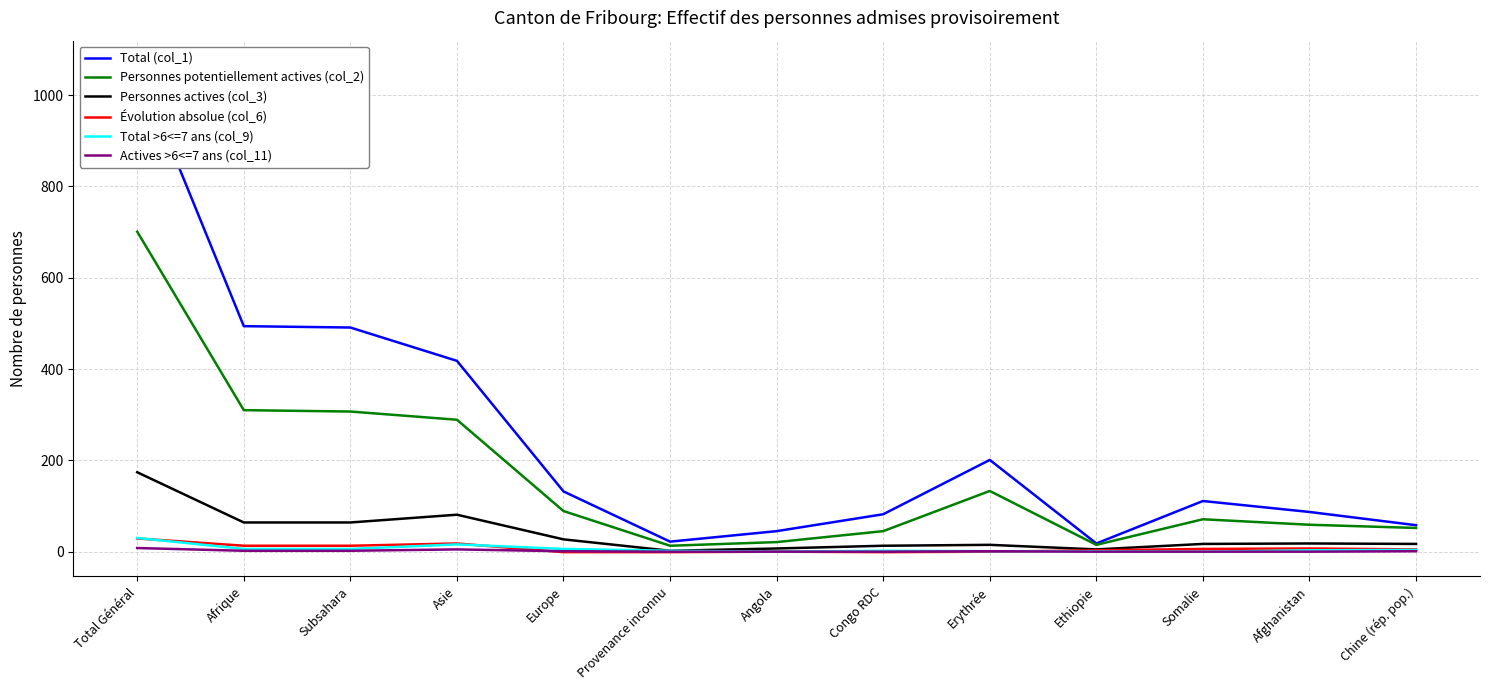

What is the difference between the maximum and minimum values in the Évolution absolue (col_6) series?

30